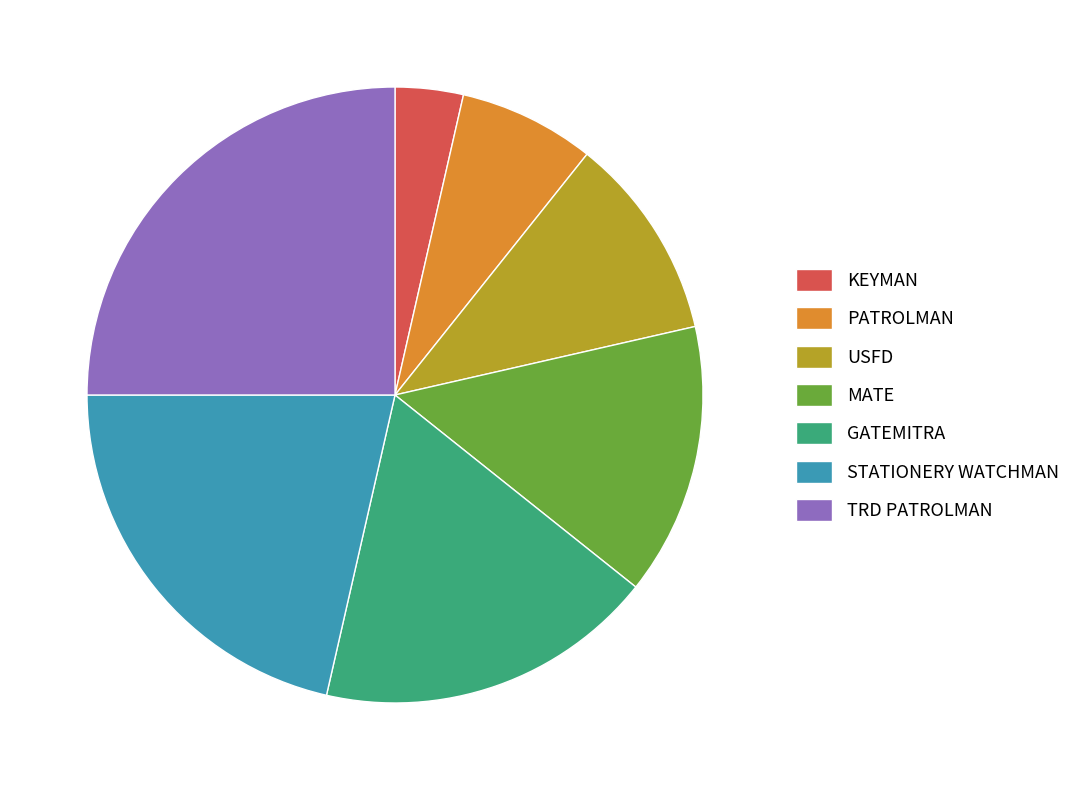

Is GATEMITRA the majority of the pie?

No